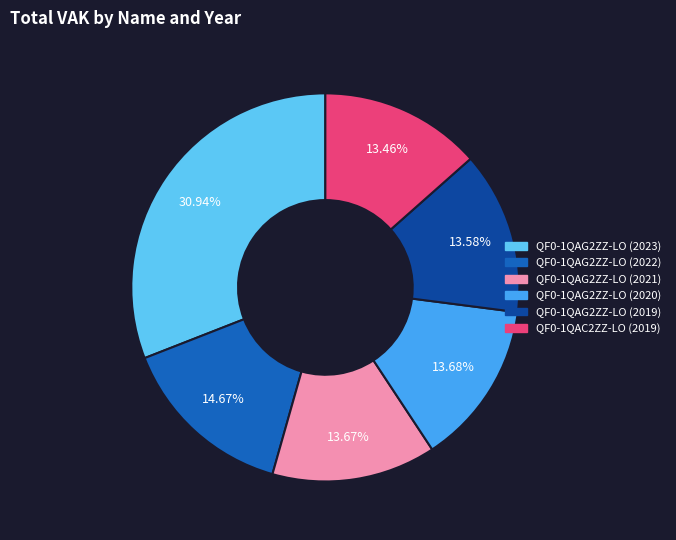

What is the total percentage of QF0-1QAG2ZZ-LO (2023) and QF0-1QAG2ZZ-LO (2022)?

45.6%